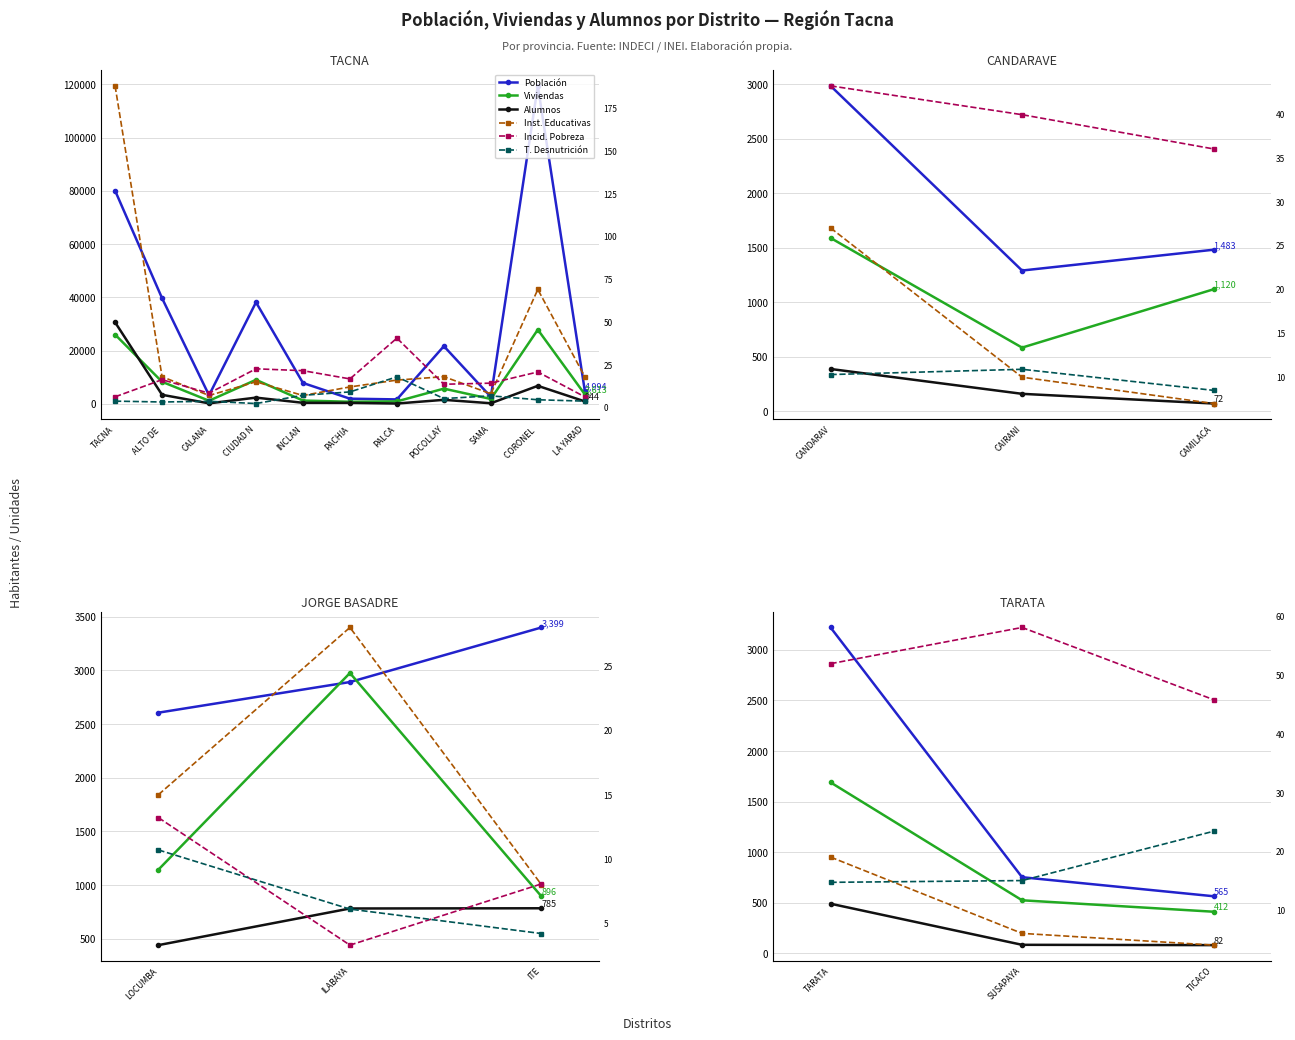

What is the sum of all T. Desnutrición values?

53.1